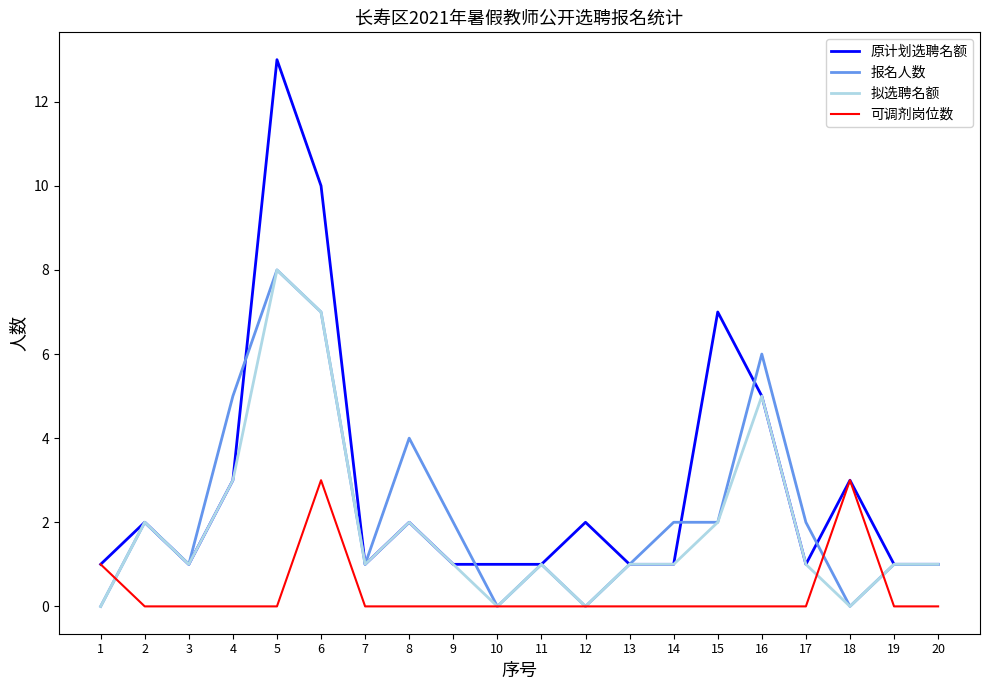

The value of 拟选聘名额 at 5 is 12. True or false?

False